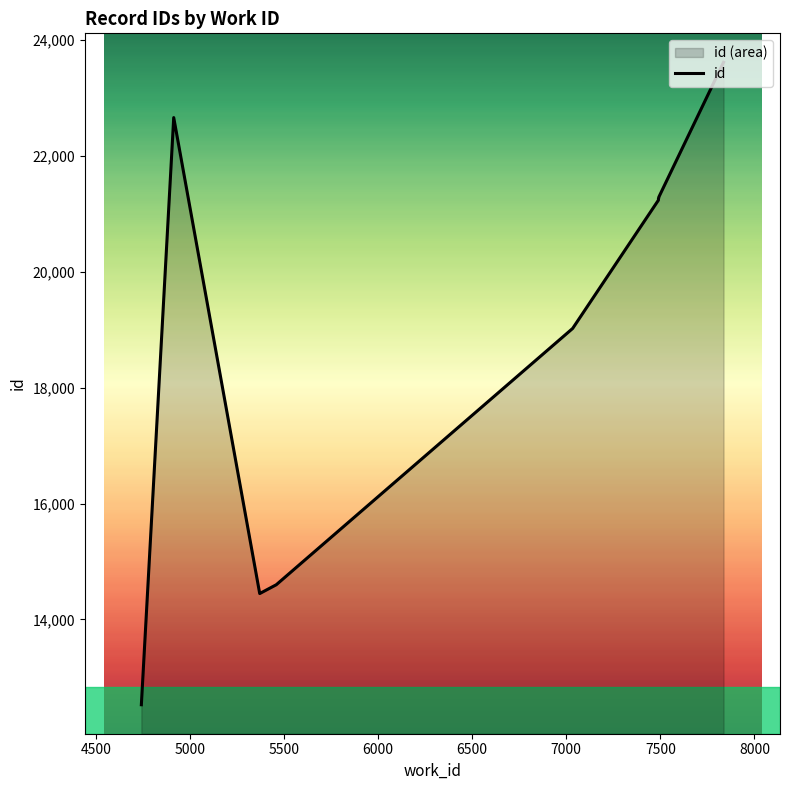

Reading left to right, what are all the values shown in this chart?

12527	22660	14446	14598	19021	21236	21264	21274	21288	23614